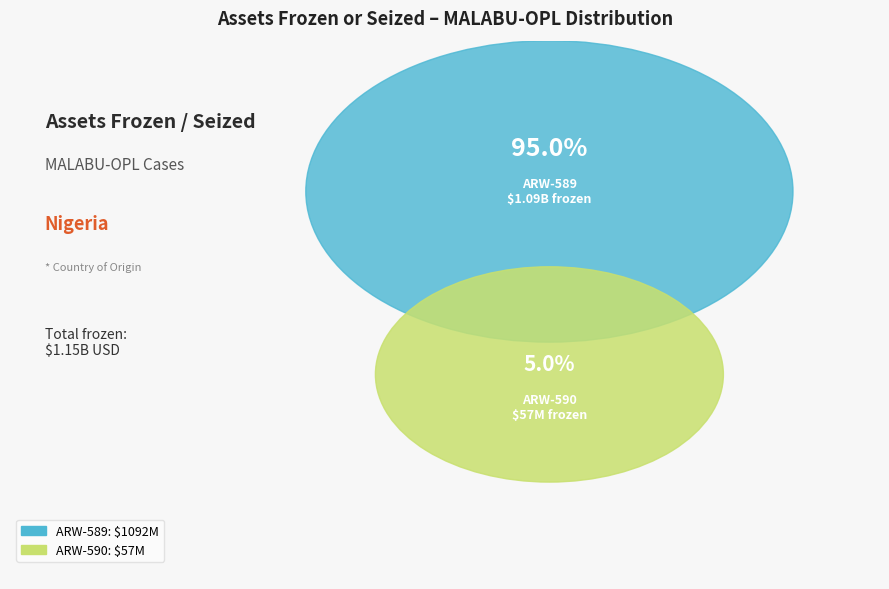

To the nearest percent, what percentage of the pie is ARW-590?

5%